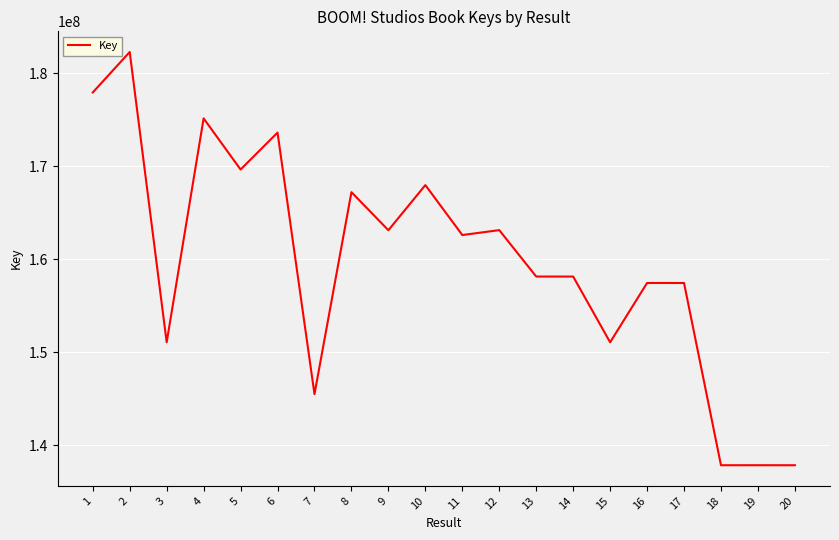

Is it true that the value at 12 is 163145907?

True